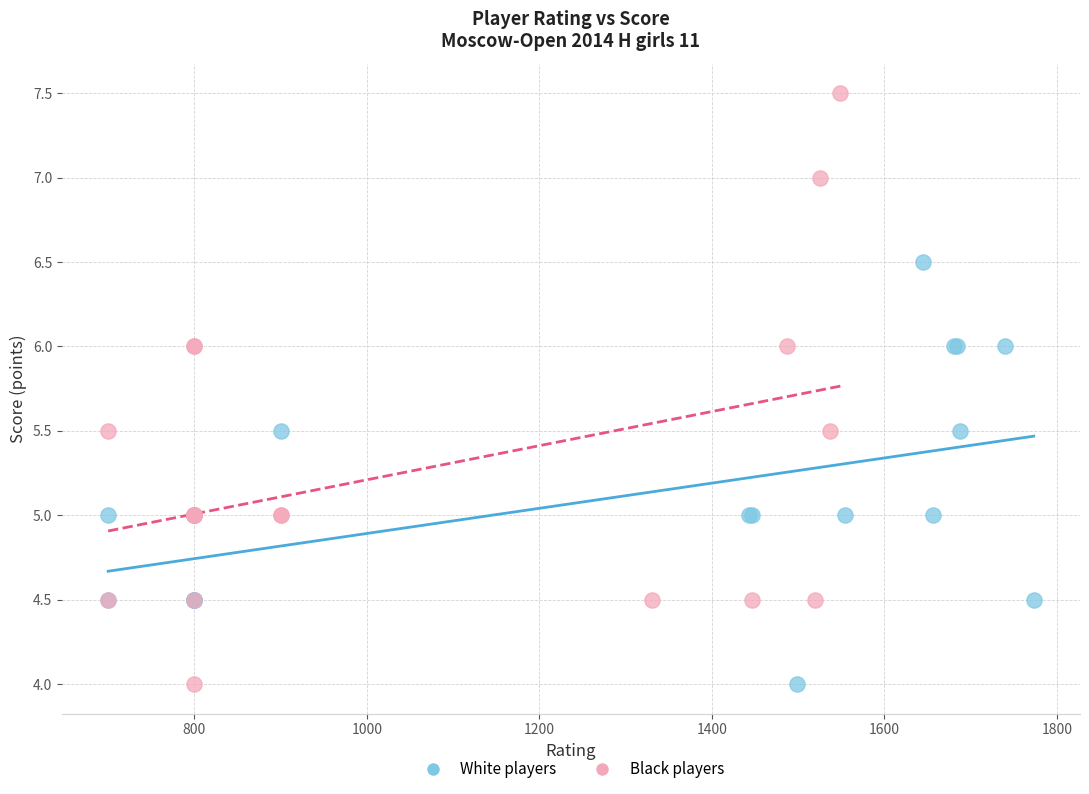

Which series has the widest spread of Y values?

Black players